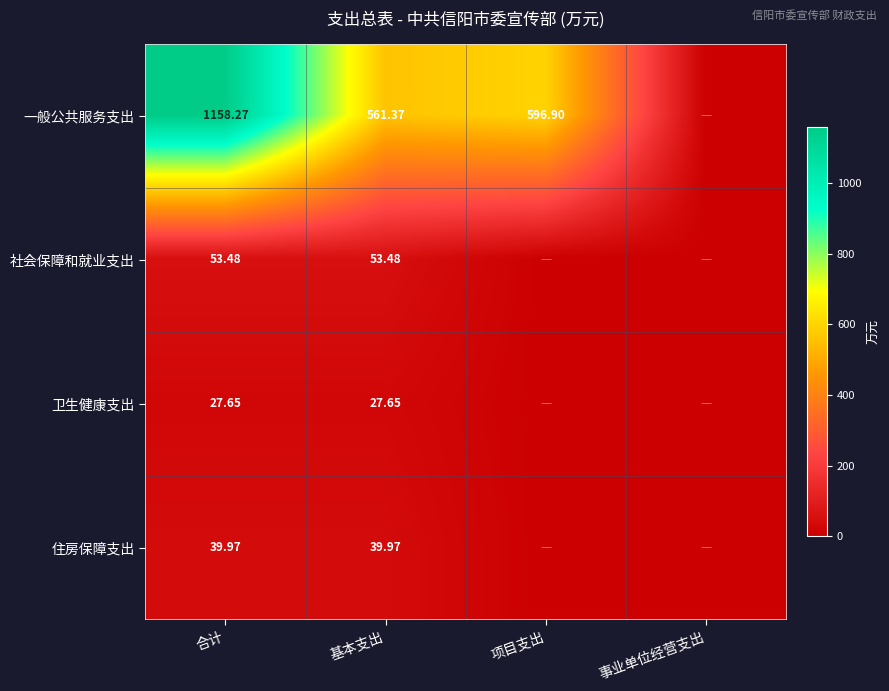

Count the number of categories in the chart.

4